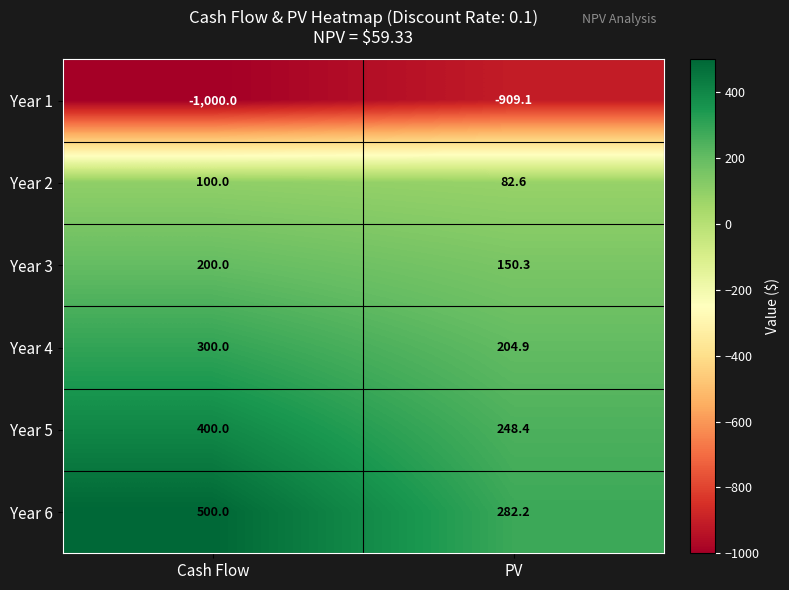

What is the difference between the maximum and minimum values in the Year 4 series?

95.1